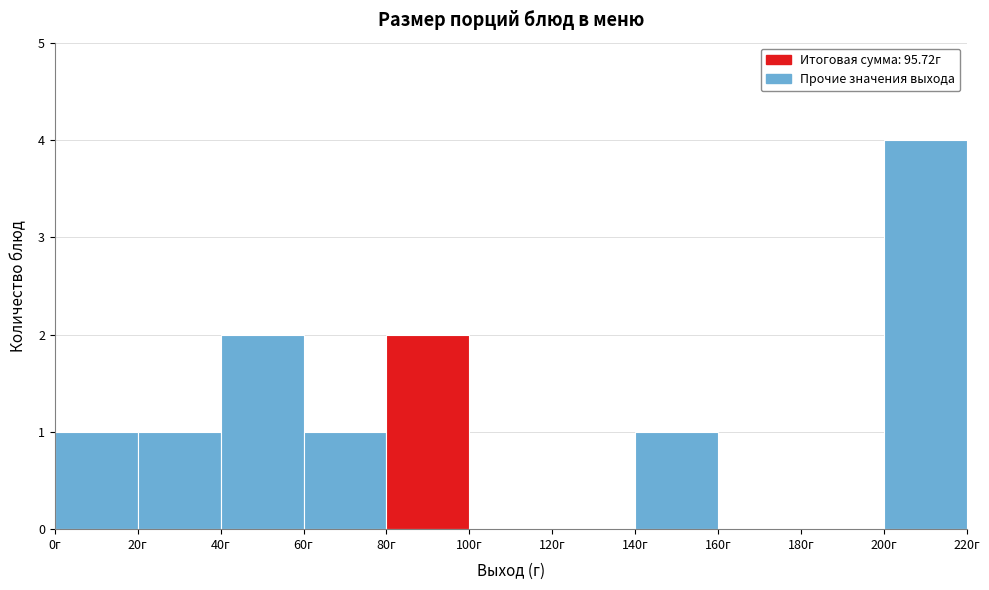

Reading left to right, list every bar in this chart as the range it spans on the x-axis followed by its height. The values are not printed on the chart, so give them approximately, as read against the axis.

0 to 20: 1
20 to 40: 1
40 to 60: 2
60 to 80: 1
80 to 100: 2
100 to 120: 0
120 to 140: 0
140 to 160: 1
160 to 180: 0
180 to 200: 0
200 to 220: 4